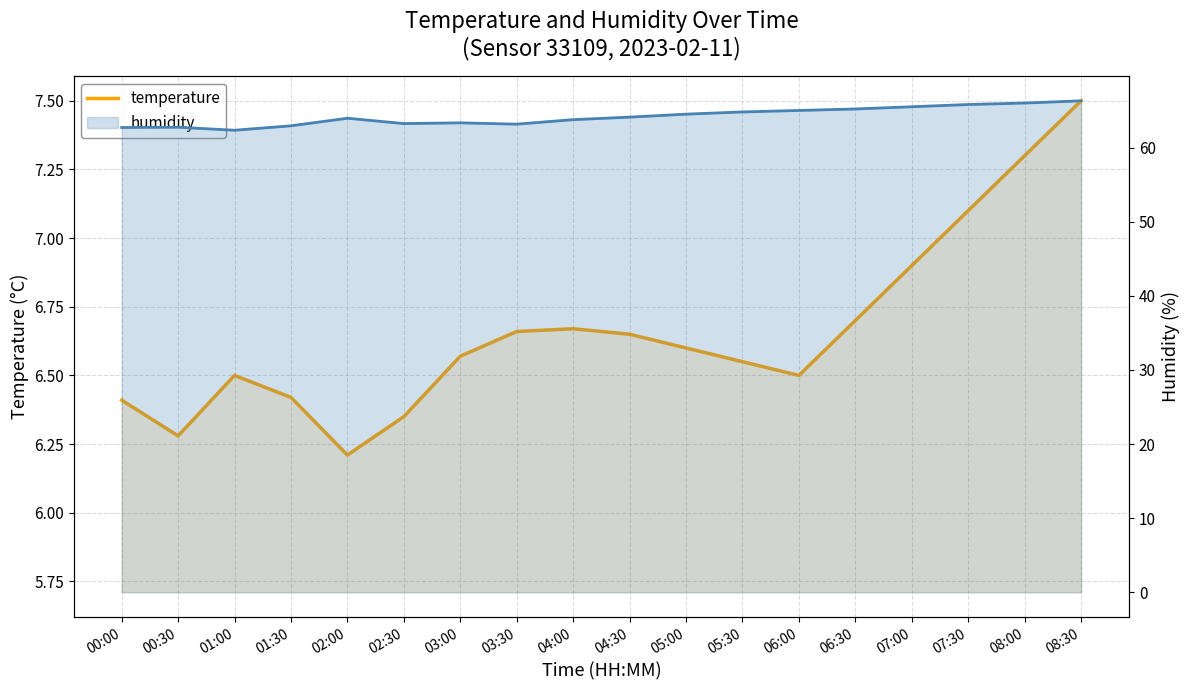

What is the value of the 11th point from the left?

6.6